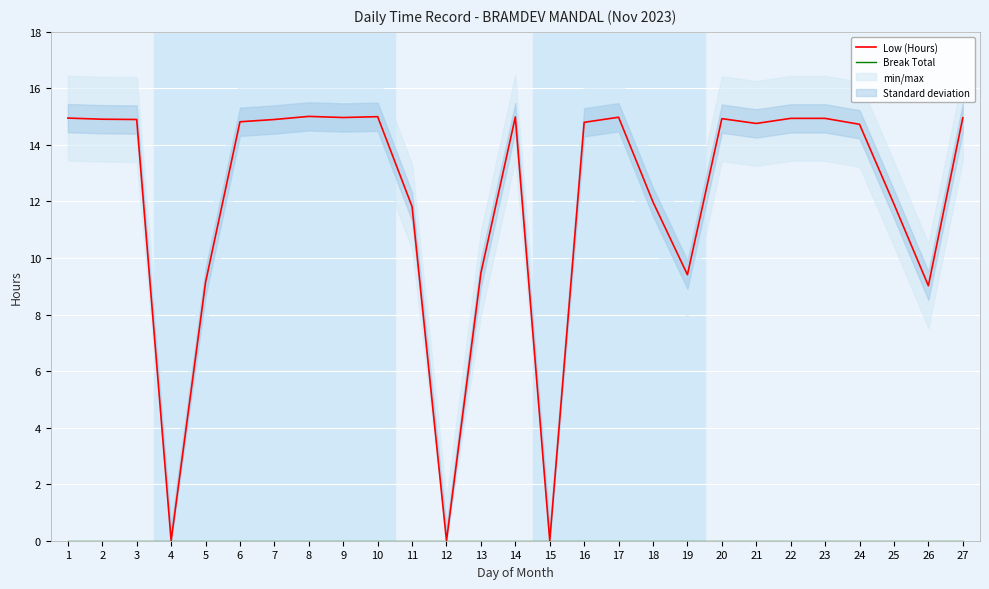

True or false: Low (Hours) has more than 0 points higher than both neighbors.

True